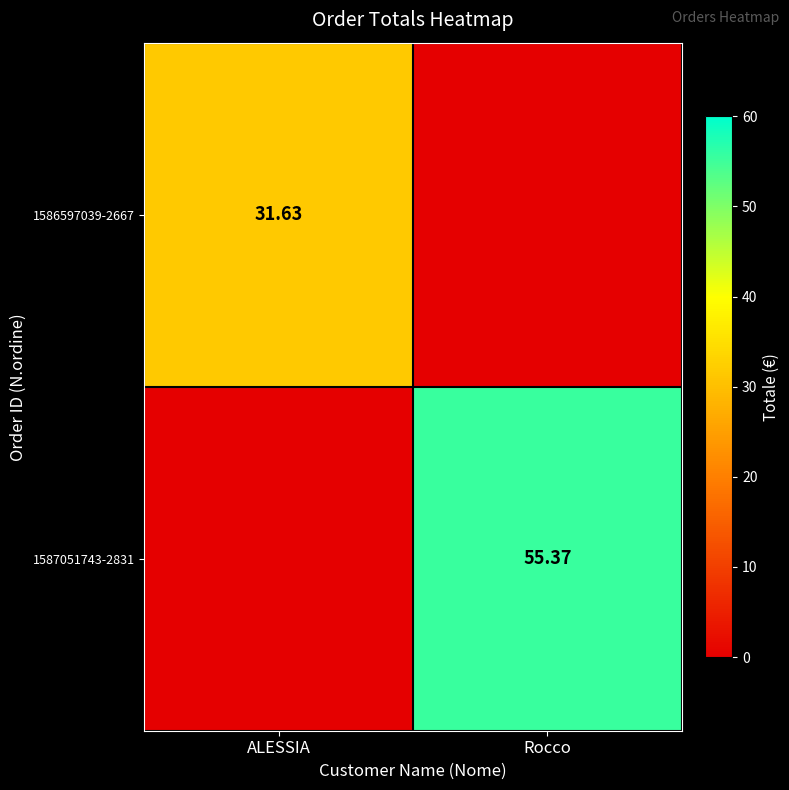

Which series has the largest total across all categories?

1587051743-2831